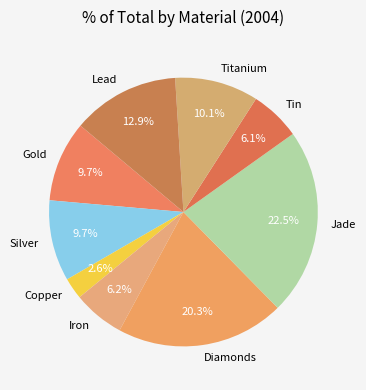

Is there a majority slice in this chart?

No